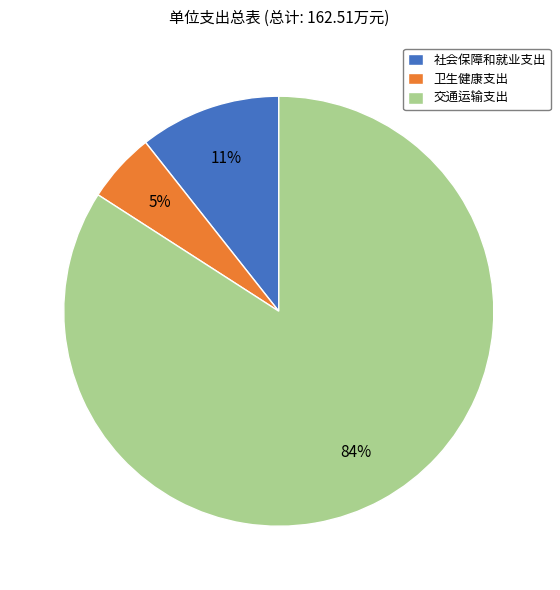

The 卫生健康支出 slice represents 1% of the pie. True or false?

False